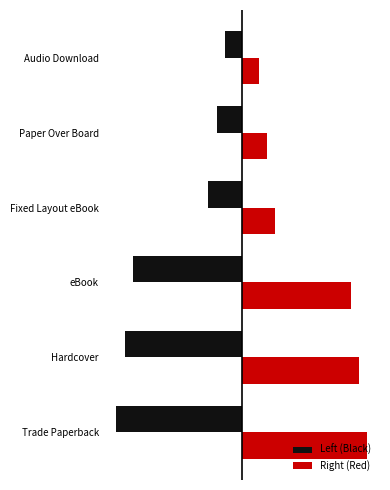

List the series in order of their peak value, highest first.

Right (Red), Left (Black)